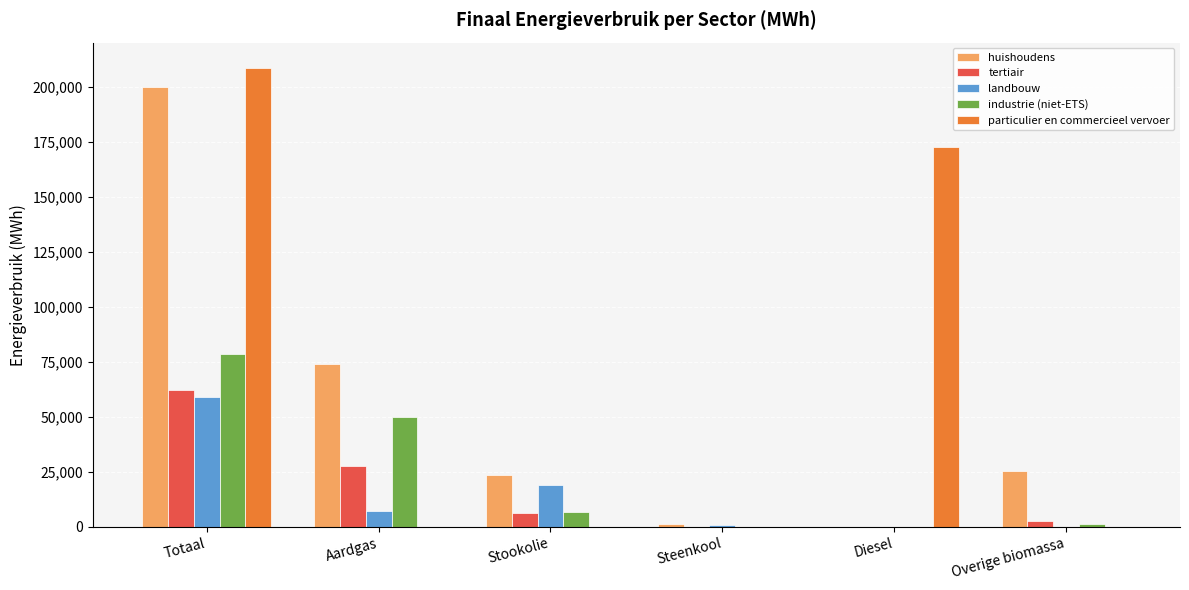

The value of landbouw at Diesel is -20595.2. True or false?

False